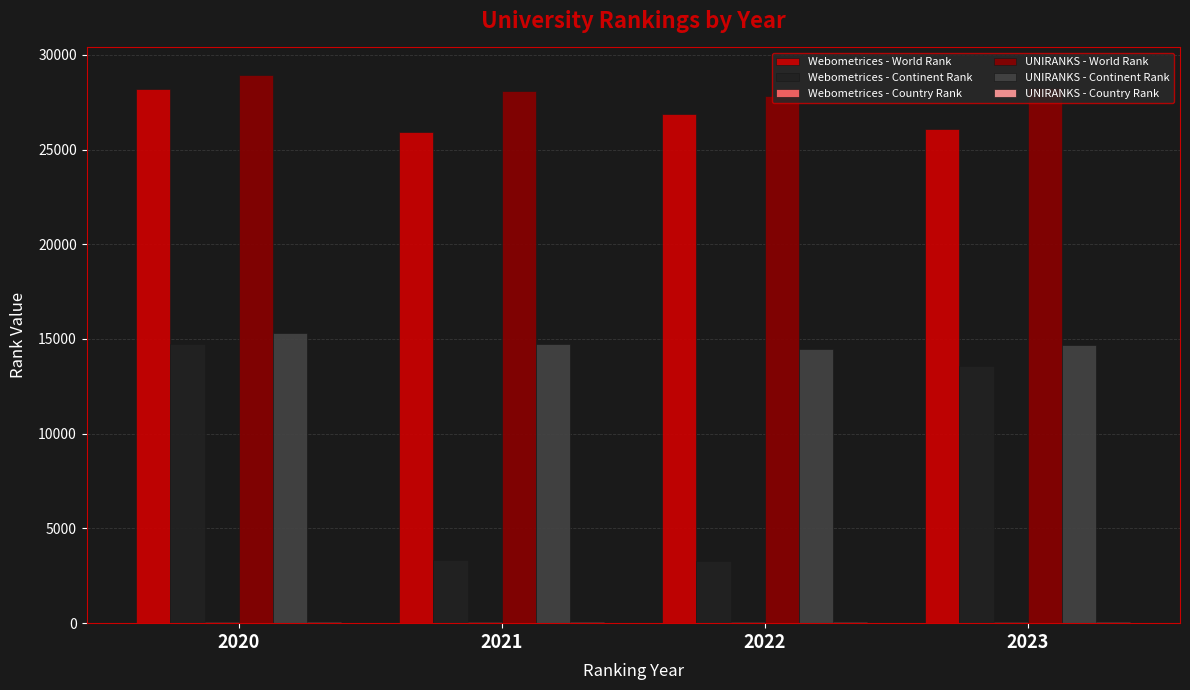

What is the sum of the Webometrices - Continent Rank values at 2022 and 2023?

16859